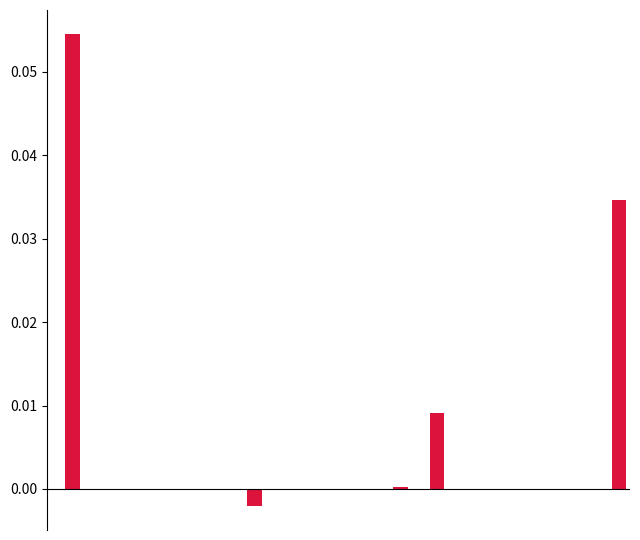

How many series are shown in this chart?

1